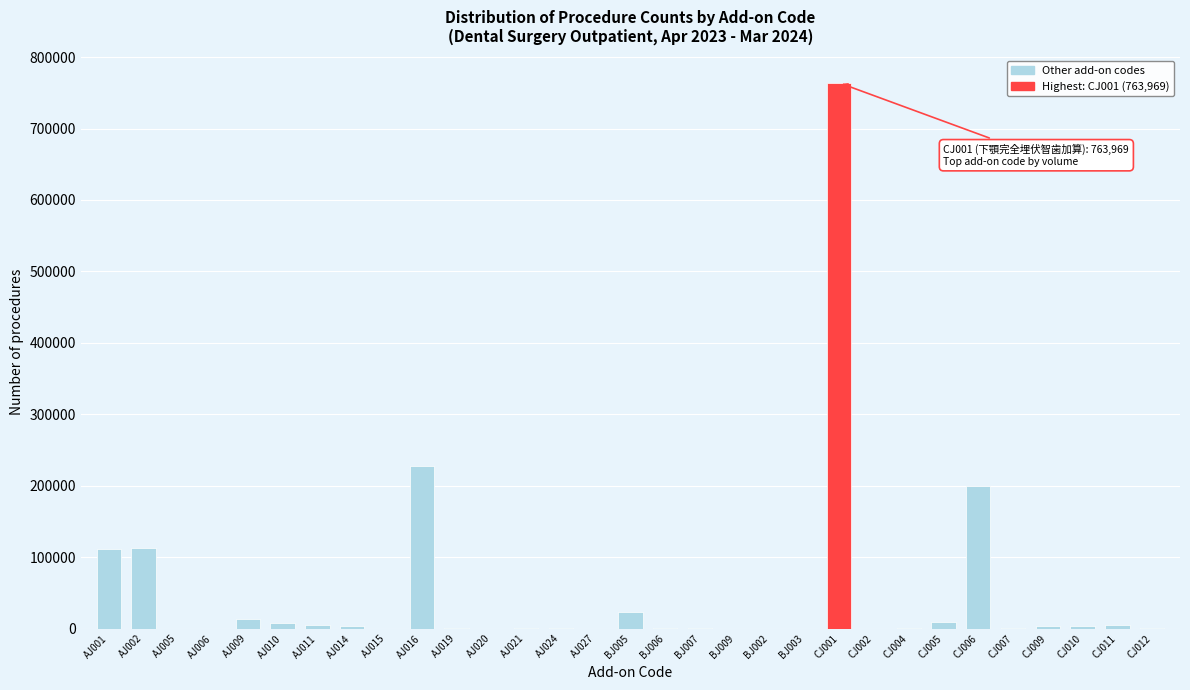

Is it true that the value at AJ001 is 110982?

True